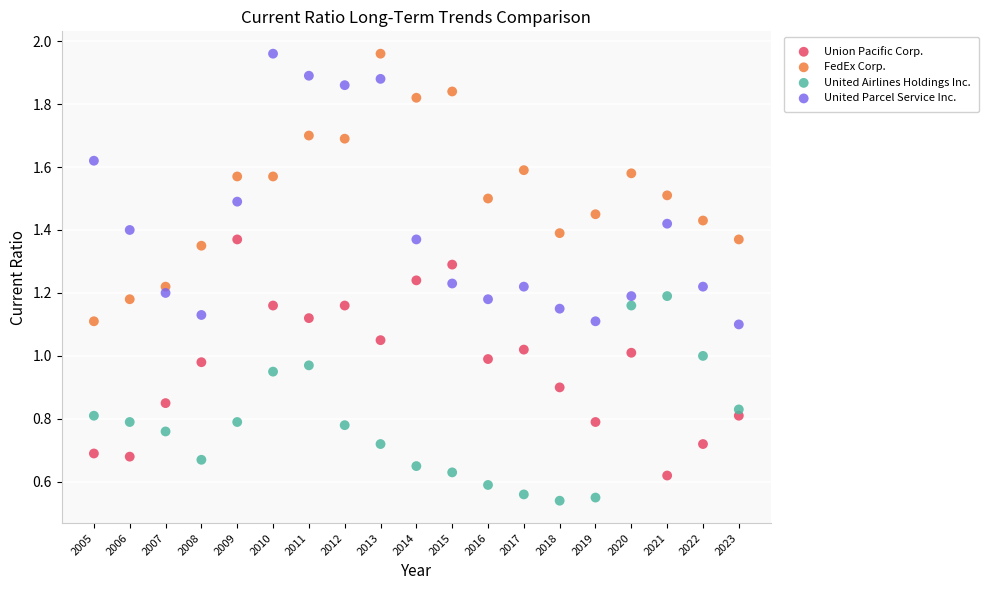

Across all data points, what is the range of X values (max minus min)?

18.0